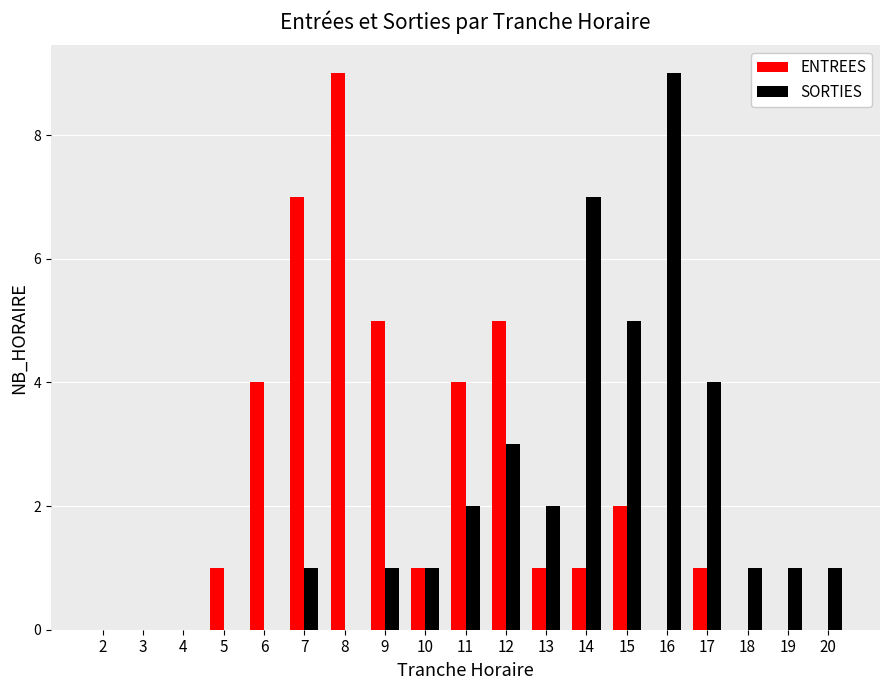

How many distinct data groups are displayed?

2